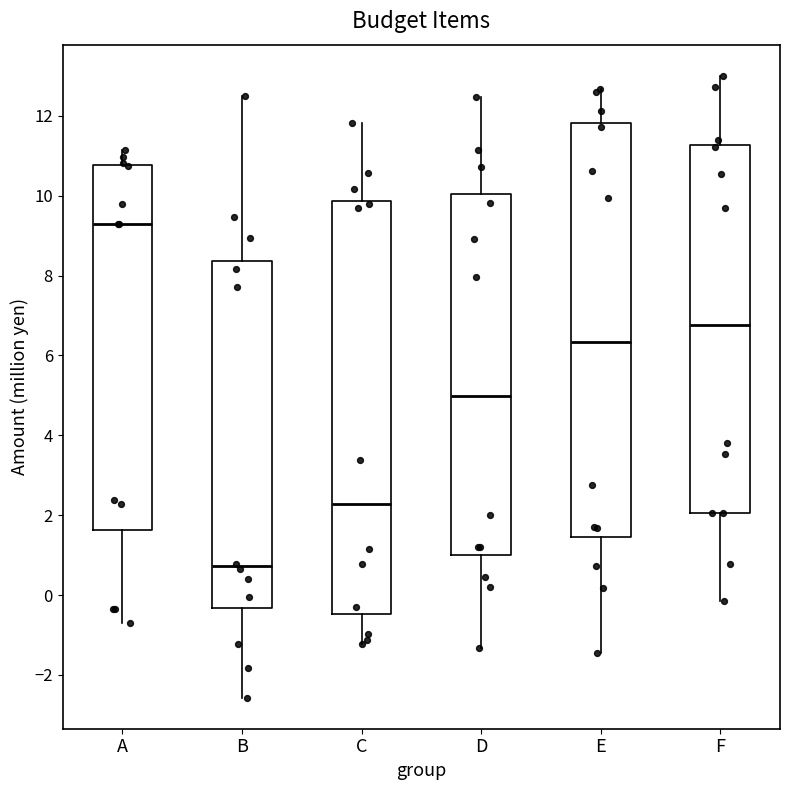

Where is the upper edge of the box for B on the y-axis? The values are not printed on the chart, so give them approximately, as read against the axis.

8.4